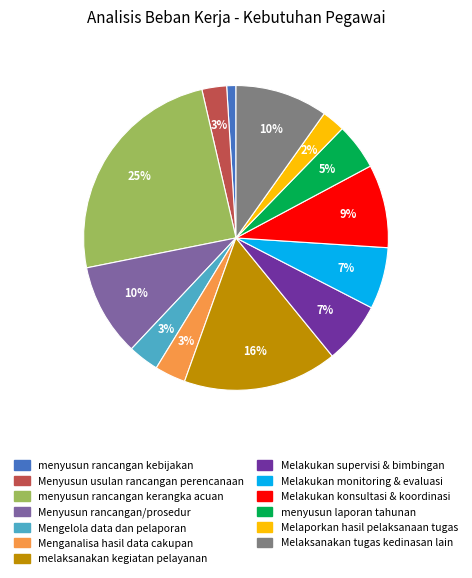

To the nearest percent, what is the difference between the largest and smallest slice percentages?

24%